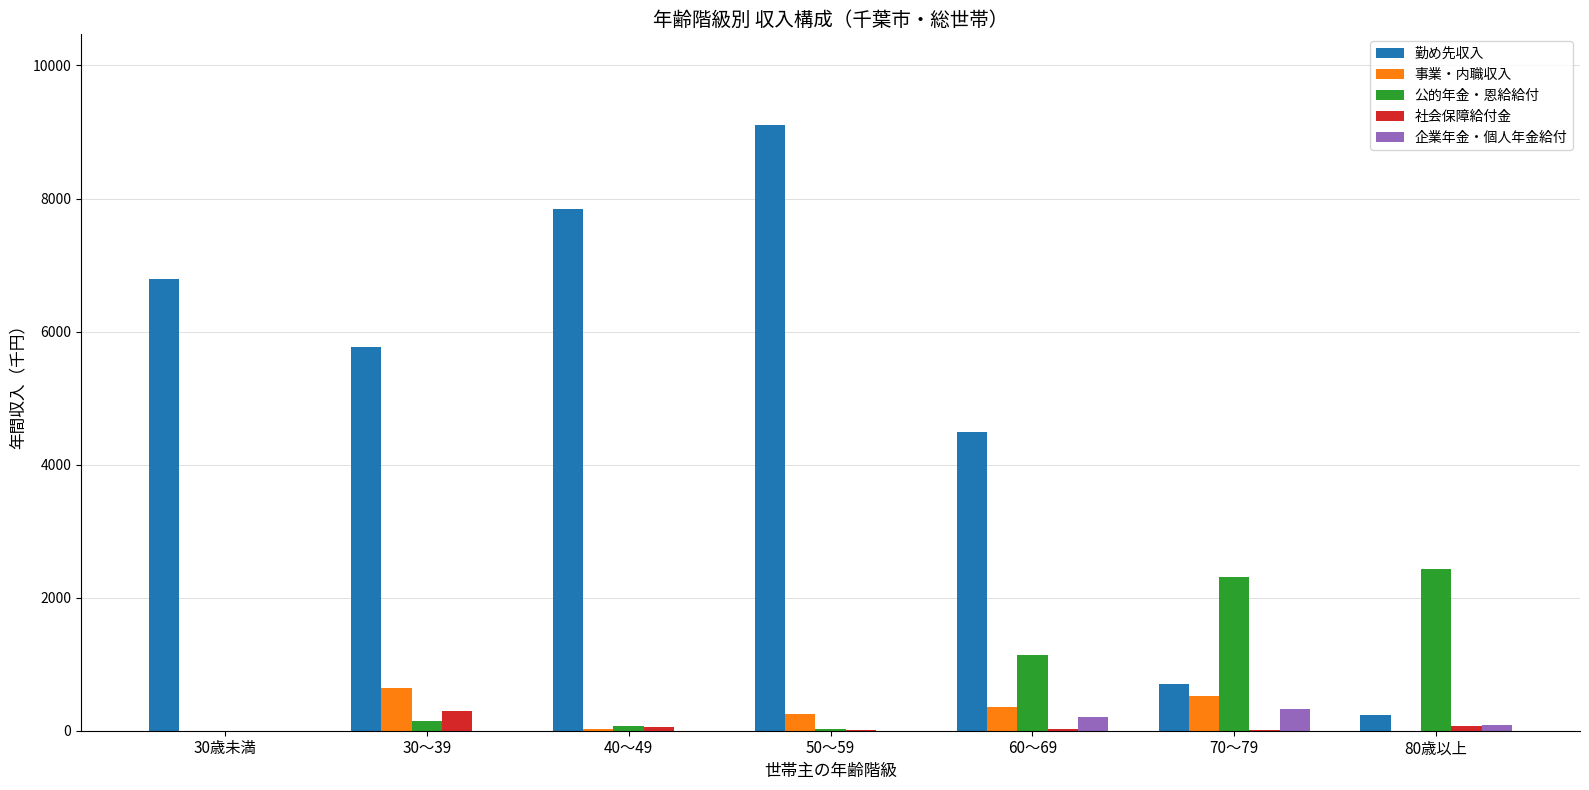

At which category does the chart reach its peak across all series?

50～59